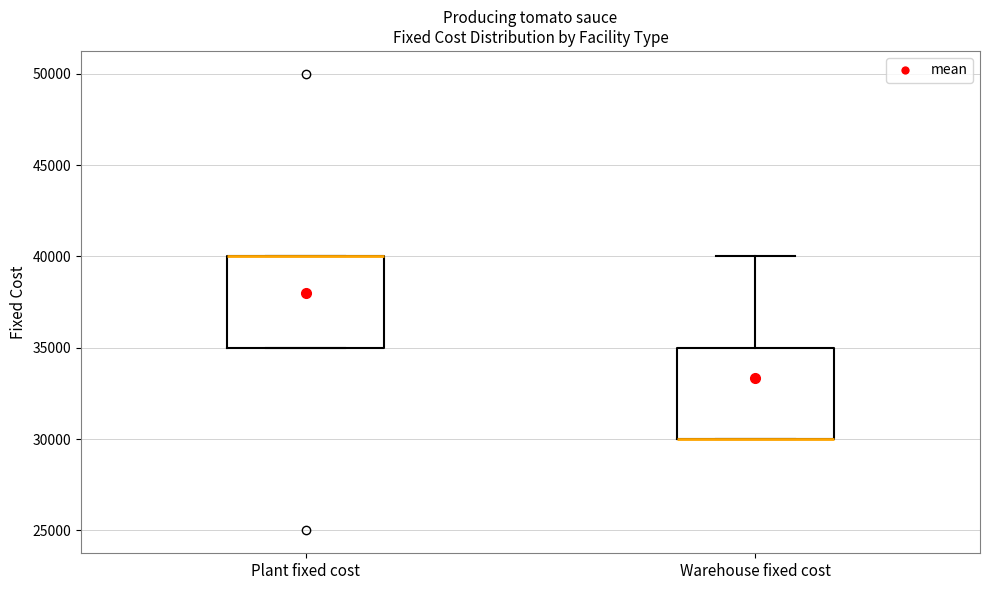

Where is the upper edge of the box for Plant fixed cost on the y-axis? The values are not printed on the chart, so give them approximately, as read against the axis.

40000